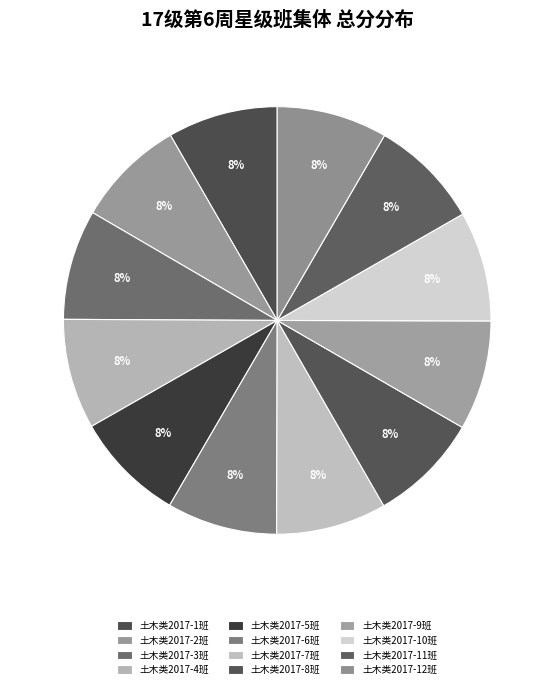

How many slices are in this pie chart?

12